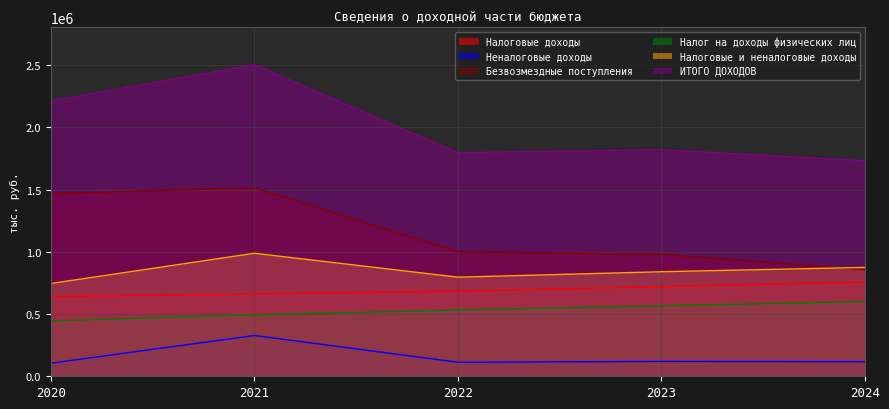

Where is the first local maximum for Безвозмездные поступления?

2021